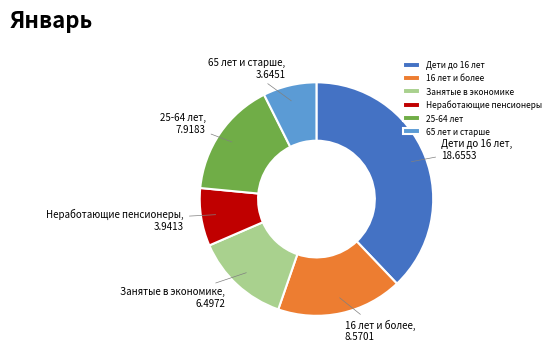

Is Дети до 16 лет the majority of the pie?

No